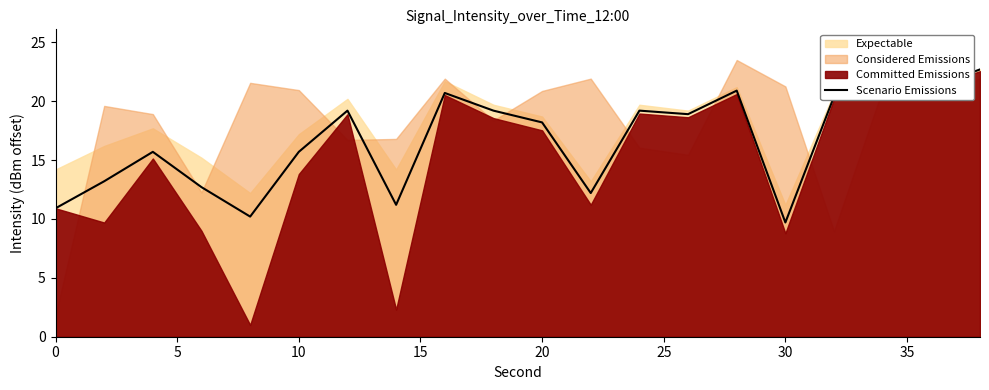

Is it true that Scenario Emissions equals 4.9 at 20?

False